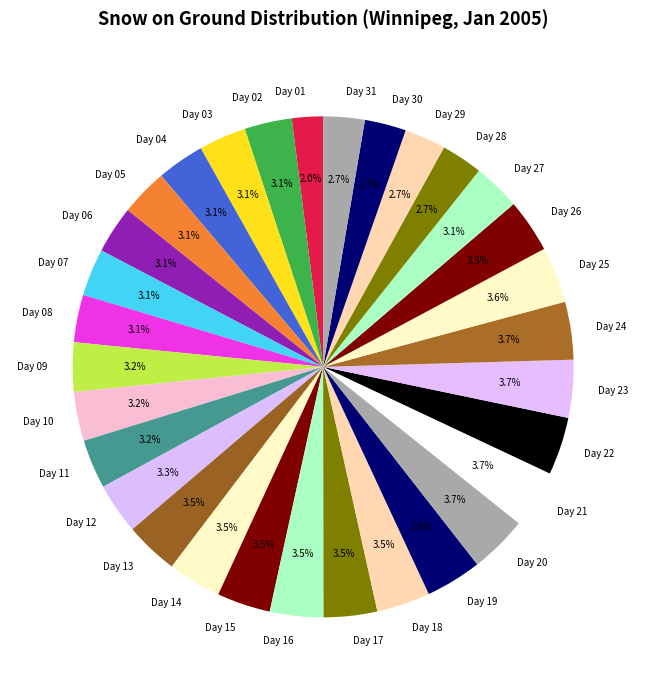

What is the smallest slice in the pie chart?

Day 01